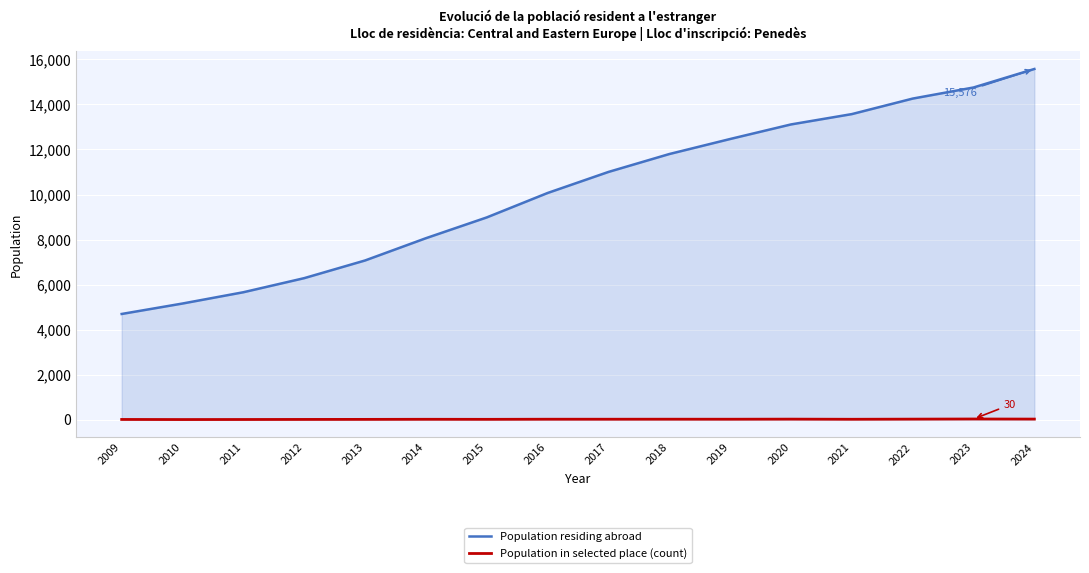

What are all the series names shown in the legend?

Population residing abroad, Population in selected place (count)